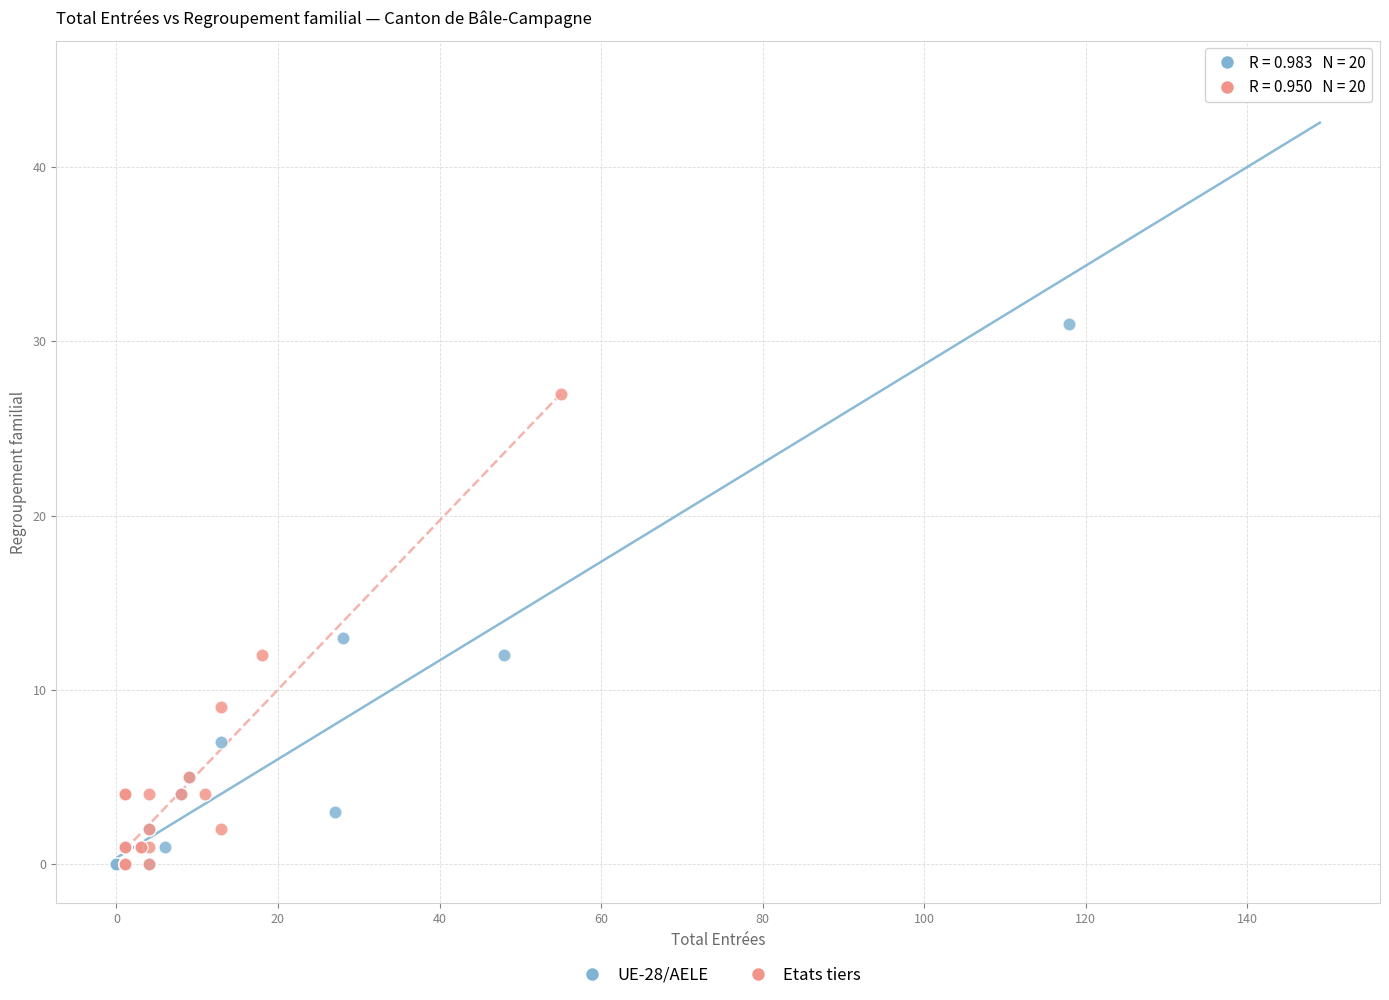

Which series contains the highest Y value?

UE-28/AELE